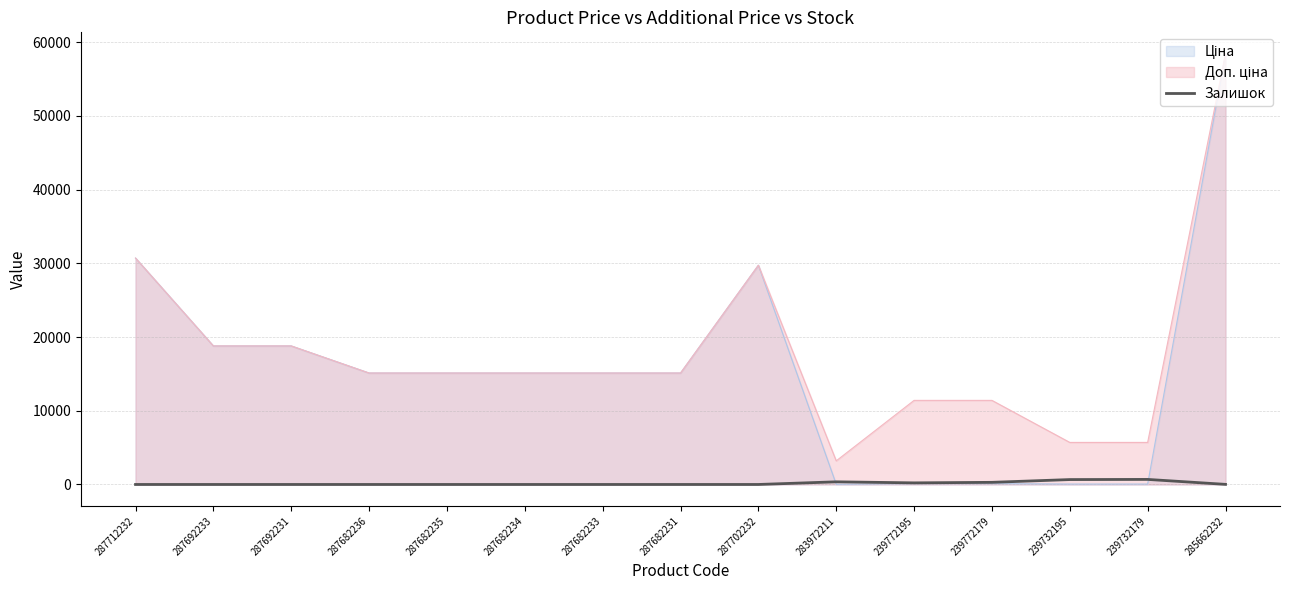

At which category is the sum across all series the highest?

285662232